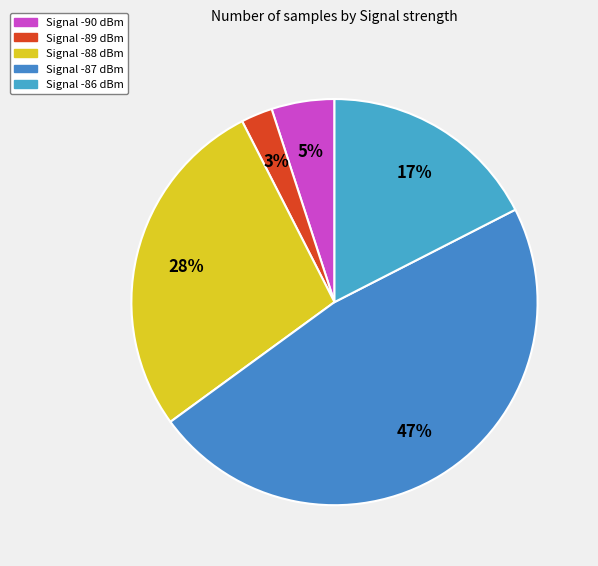

Count the number of slices in the pie.

5